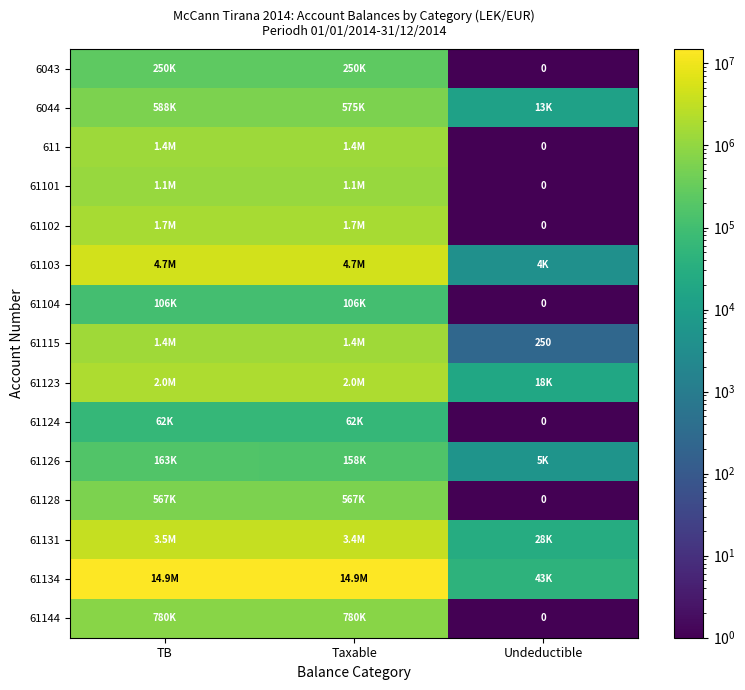

How many values in the 61123 series exceed 1991862?

2